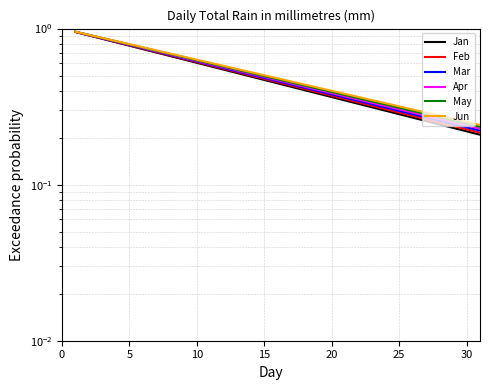

What is the sum of all Mar values?

15.6